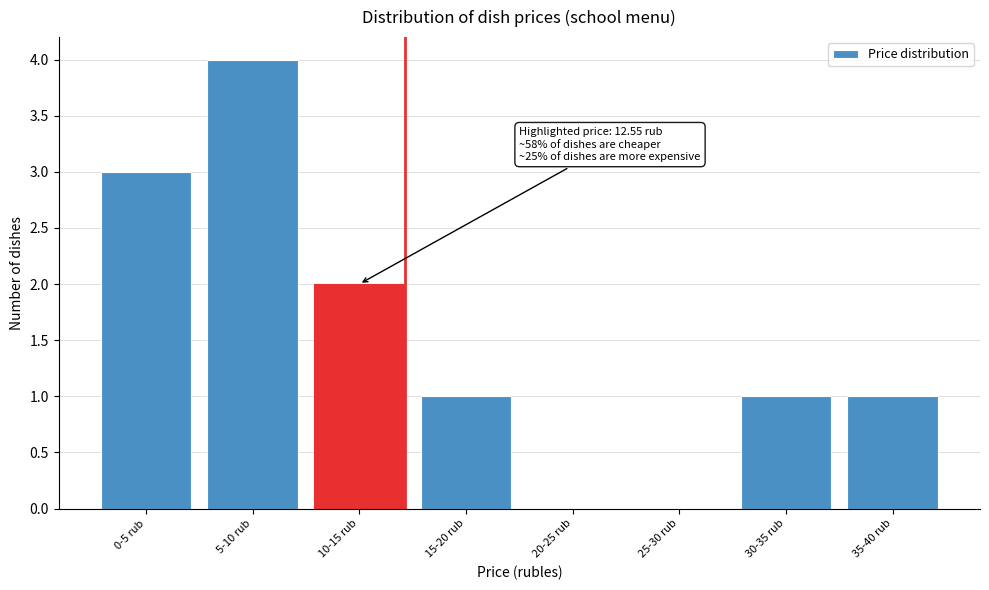

Reading left to right, what are all the values shown in this chart?

0-5 rub=3	5-10 rub=4	10-15 rub=2	15-20 rub=1	20-25 rub=0	25-30 rub=0	30-35 rub=1	35-40 rub=1